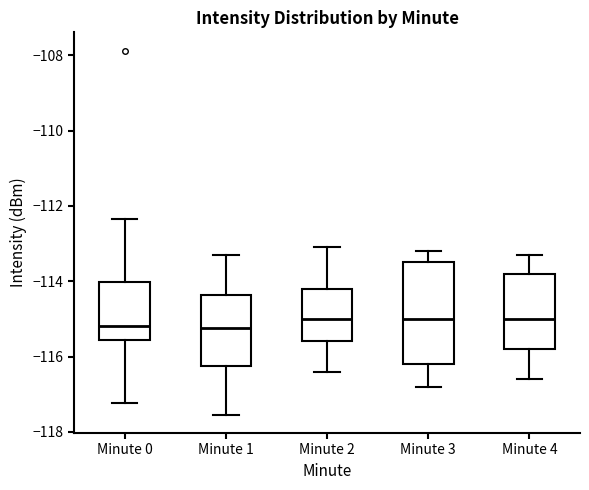

Reading left to right, read every box against the y-axis: the position of its median line, the range the box covers, and the ends of its whiskers. The values are not printed on the chart, so give them approximately, as read against the axis.

Minute 0: median -115.2, box -115.6 to -114.0, whiskers -117.2 to -112.4
Minute 1: median -115.2, box -116.2 to -114.4, whiskers -117.6 to -113.4
Minute 2: median -115.0, box -115.6 to -114.2, whiskers -116.4 to -113.0
Minute 3: median -115.0, box -116.2 to -113.4, whiskers -116.8 to -113.2
Minute 4: median -115.0, box -115.8 to -113.8, whiskers -116.6 to -113.2